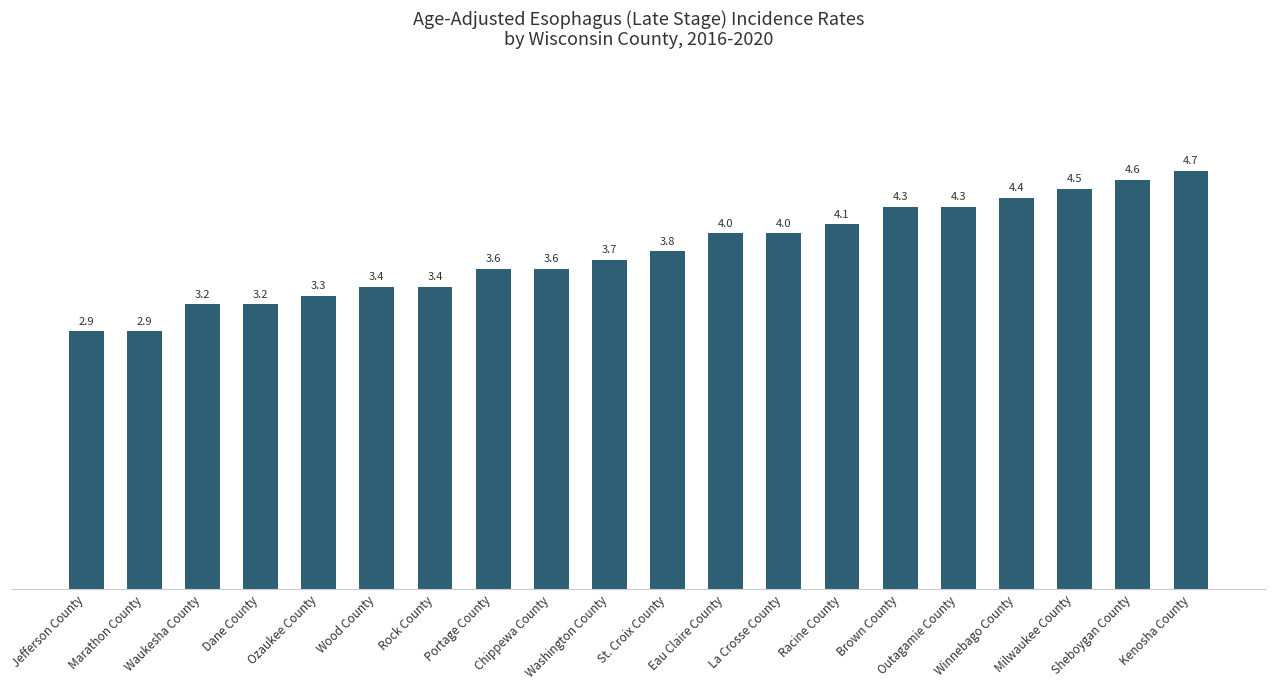

Which category has the highest value across all series?

Kenosha County